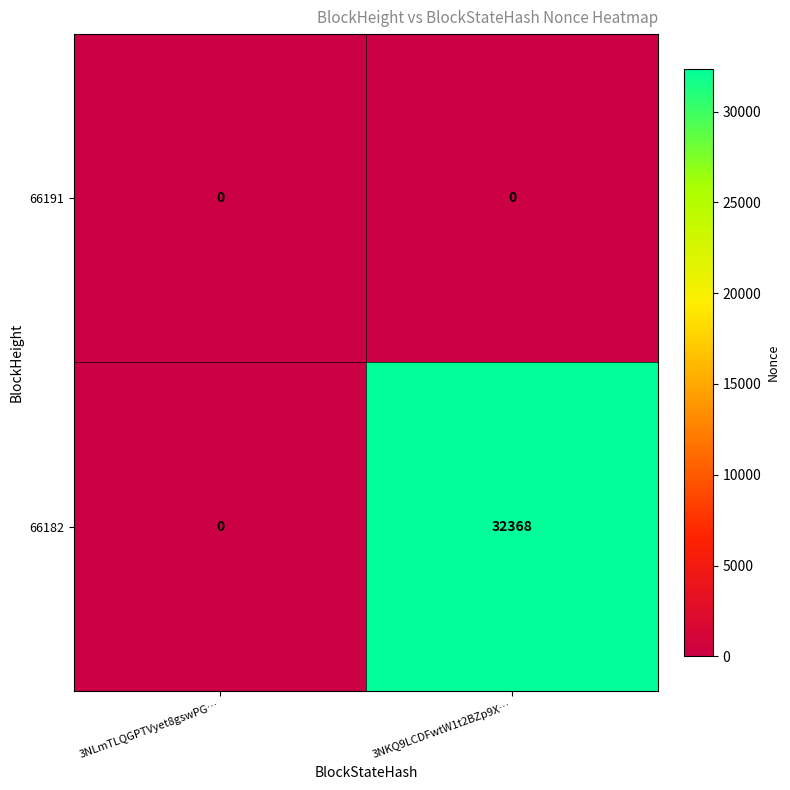

Rank the categories by 66182 value from highest to lowest.

3NKQ9LCDFwtW1t2BZp9X…, 3NLmTLQGPTVyet8gswPG…